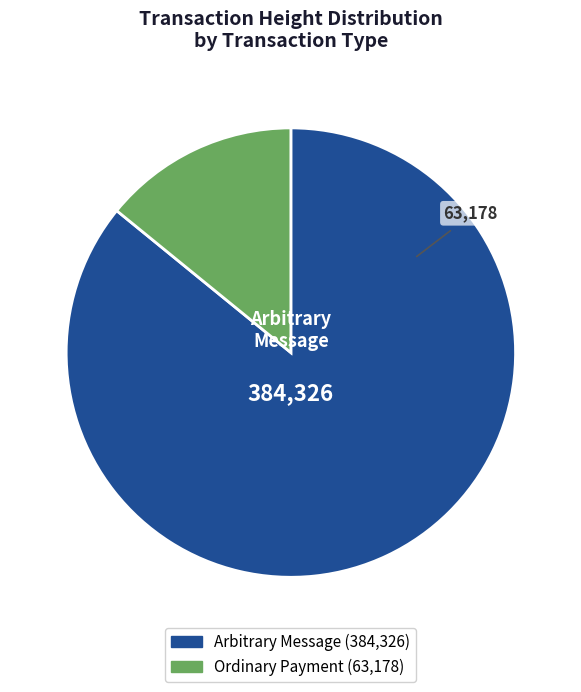

Is there a majority slice in this chart?

Yes